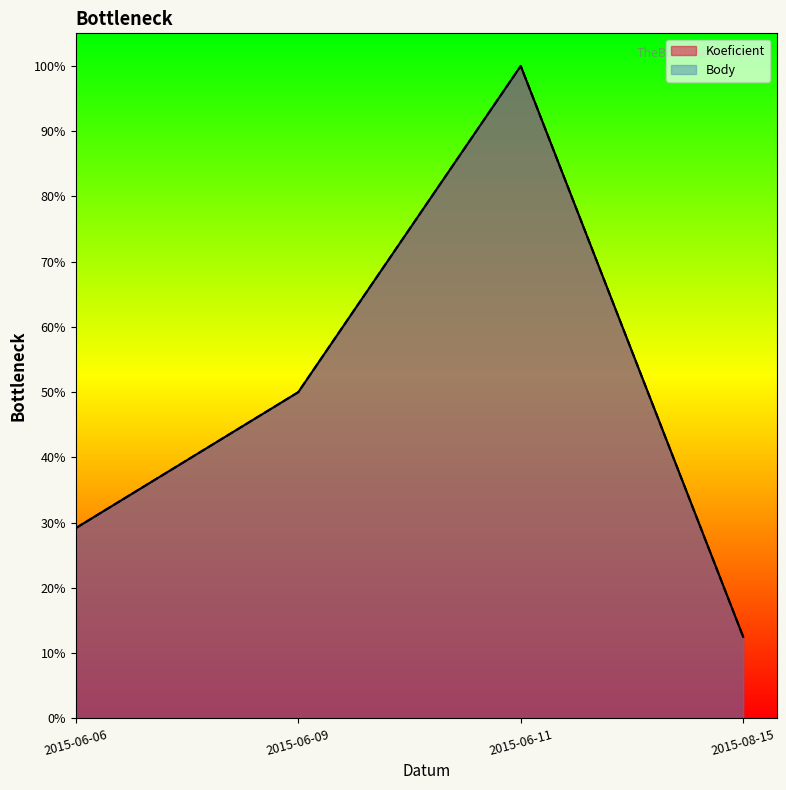

True or false: Body and Koeficient intersect in this chart.

False